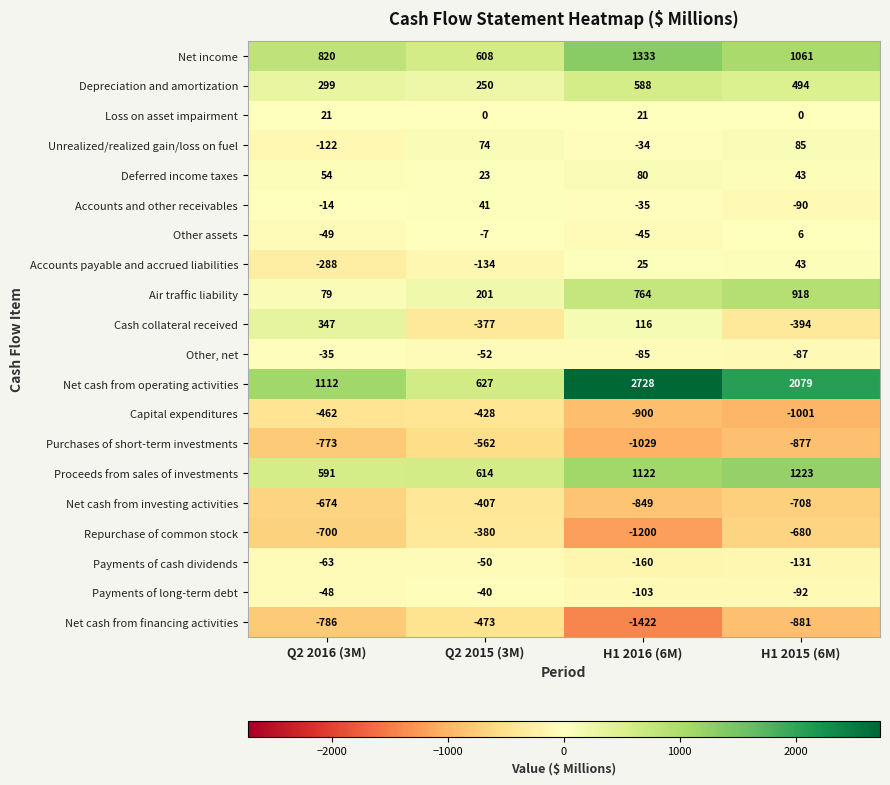

What is the difference between the maximum and minimum values in the Repurchase of common stock series?

820